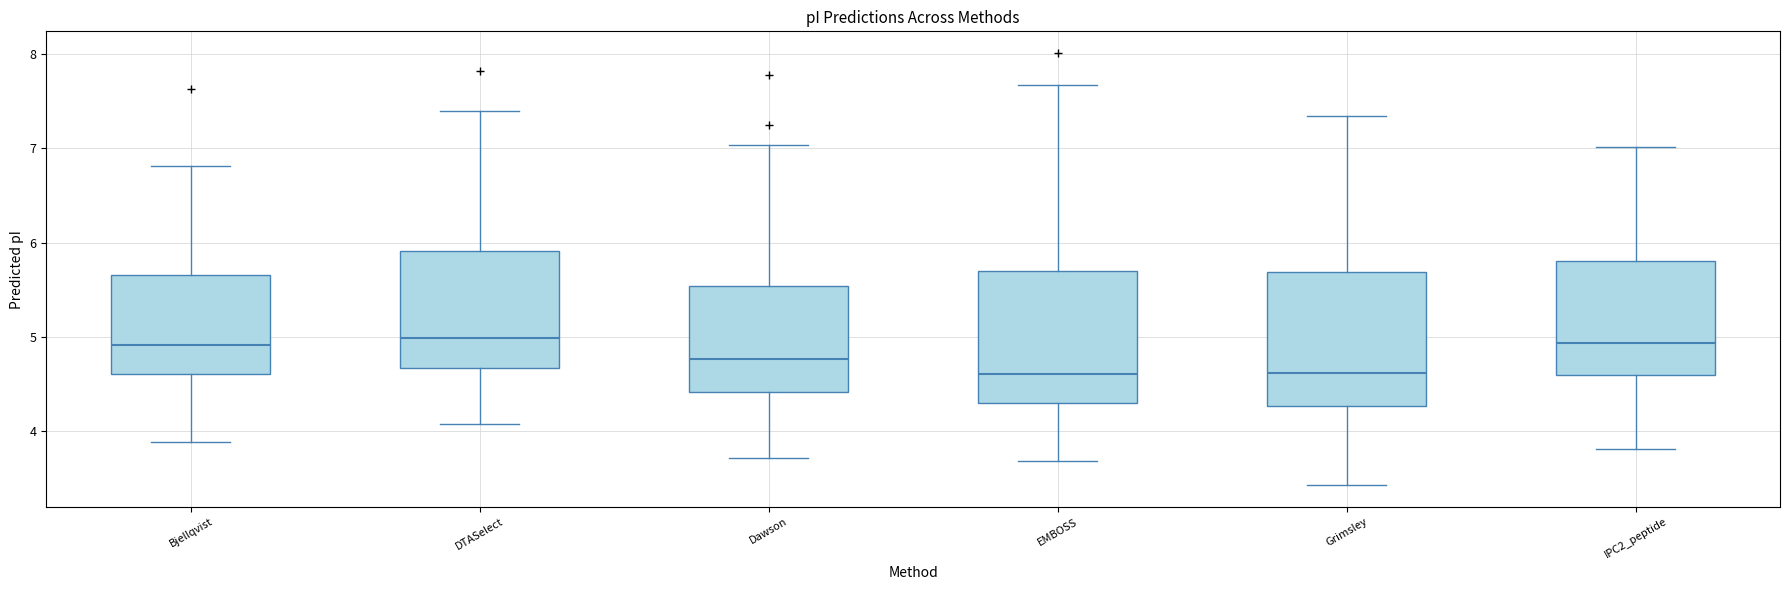

Reading left to right, transcribe this box plot: for each box, give where its median line is, the range the box spans, and where its two whiskers end, as read against the y-axis. The values are not printed on the chart, so give them approximately, as read against the axis.

Bjellqvist: median 4.9, box 4.6 to 5.7, whiskers 3.9 to 6.8
DTASelect: median 5.0, box 4.7 to 5.9, whiskers 4.1 to 7.4
Dawson: median 4.8, box 4.4 to 5.5, whiskers 3.7 to 7.0
EMBOSS: median 4.6, box 4.3 to 5.7, whiskers 3.7 to 7.7
Grimsley: median 4.6, box 4.3 to 5.7, whiskers 3.4 to 7.3
IPC2_peptide: median 4.9, box 4.6 to 5.8, whiskers 3.8 to 7.0